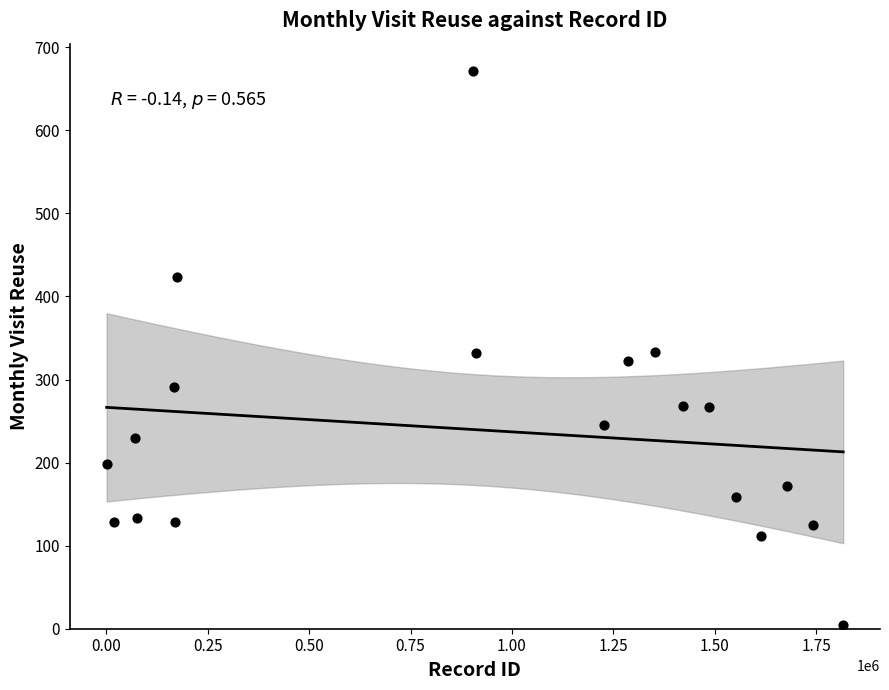

What is the range of X values (max minus min)?

1815475